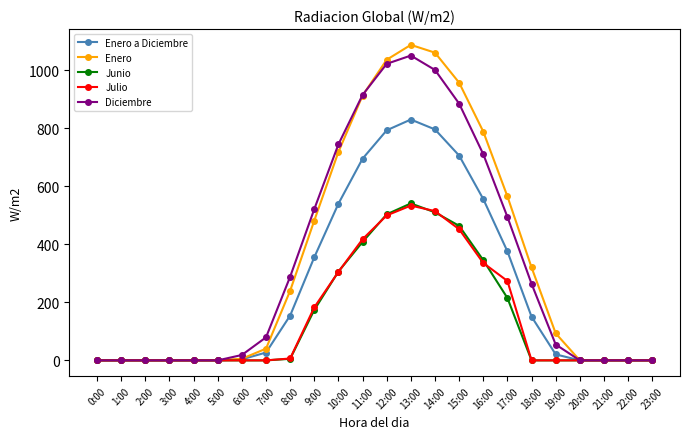

Where does the Enero series first go above 93?

8:00